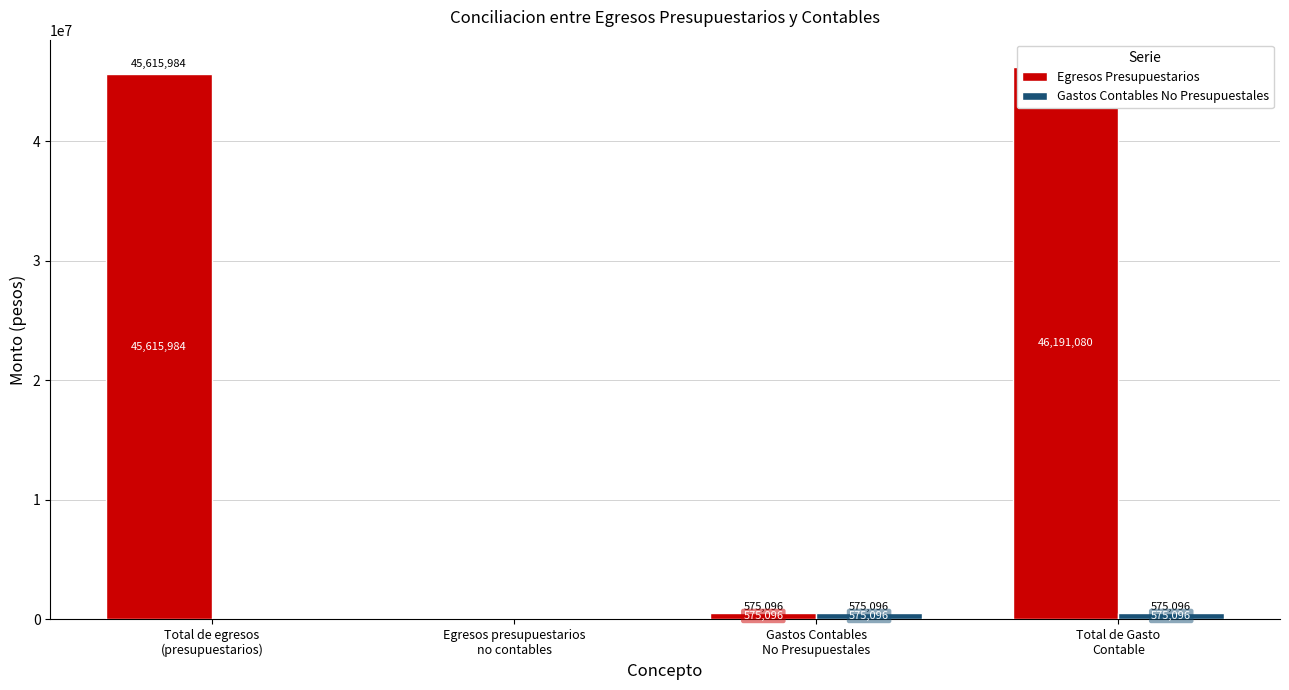

The Gastos Contables No Presupuestales series shows -175875.6 at Total de egresos
(presupuestarios). True or false?

False